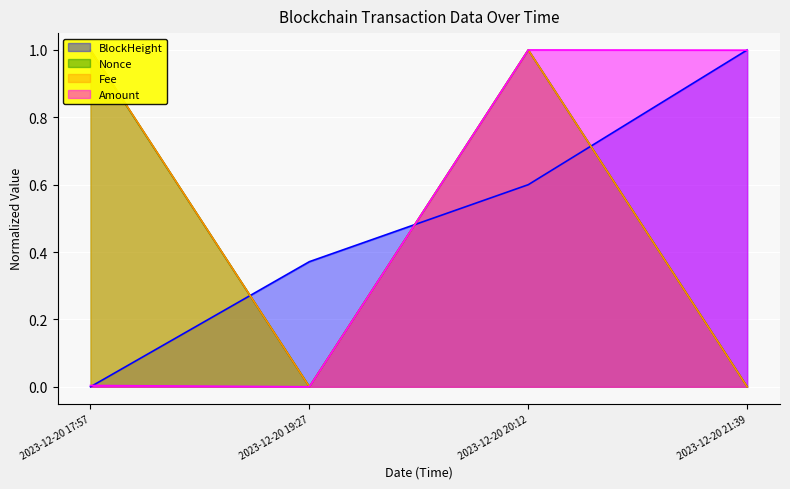

Is the value of Nonce at 2023-12-20 17:57 greater than the value of BlockHeight at 2023-12-20 20:12?

Yes